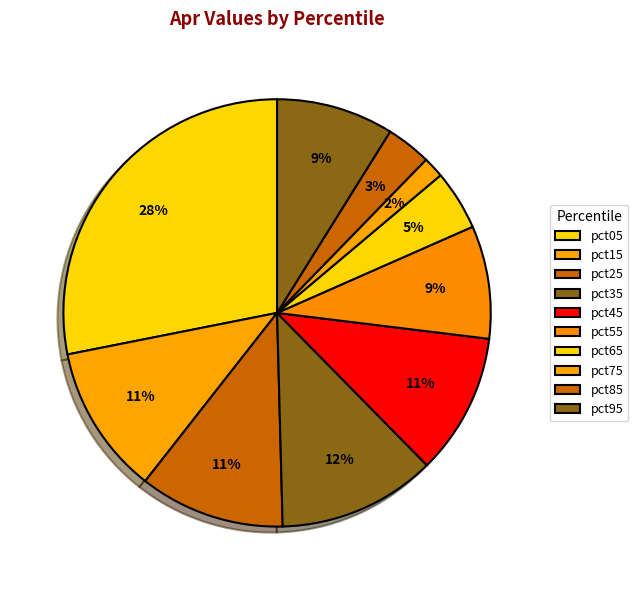

To the nearest percent, what is the combined percentage of pct35 and pct15?

23%